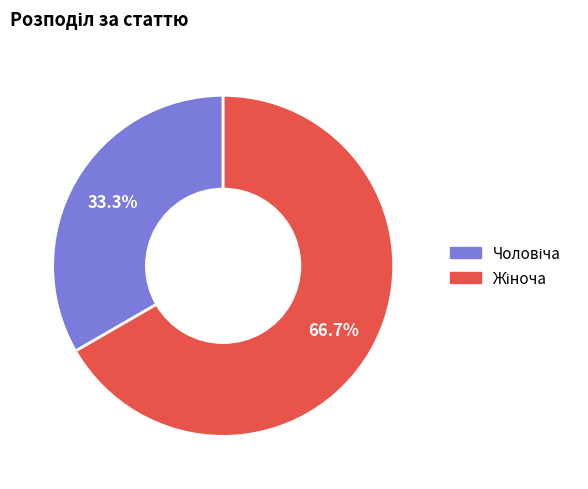

Is there a majority slice in this chart?

Yes